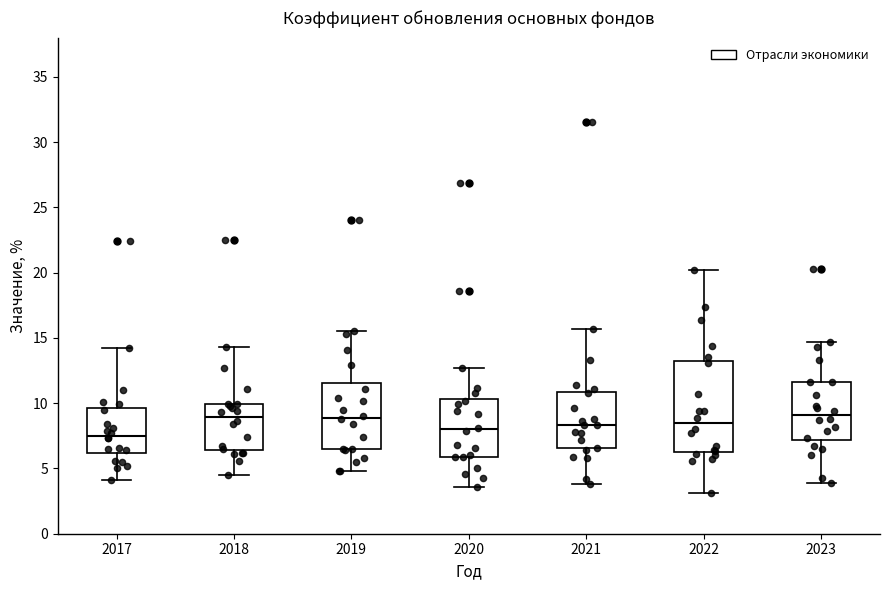

Reading left to right, read every box against the y-axis: the position of its median line, the range the box covers, and the ends of its whiskers. The values are not printed on the chart, so give them approximately, as read against the axis.

2017: median 7.5, box 6.0 to 9.5, whiskers 4.0 to 14.0
2018: median 9.0, box 6.5 to 10.0, whiskers 4.5 to 14.5
2019: median 9.0, box 6.5 to 11.5, whiskers 5.0 to 15.5
2020: median 8.0, box 6.0 to 10.5, whiskers 3.5 to 12.5
2021: median 8.5, box 6.5 to 11.0, whiskers 4.0 to 15.5
2022: median 8.5, box 6.5 to 13.0, whiskers 3.0 to 20.0
2023: median 9.0, box 7.0 to 11.5, whiskers 4.0 to 14.5